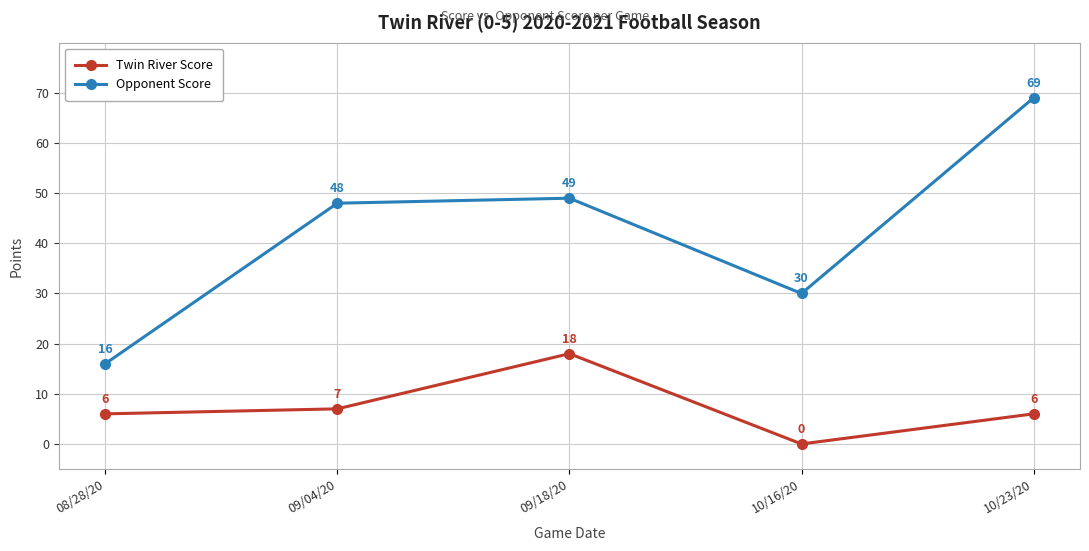

True or false: Twin River Score and Opponent Score cross at least once.

False